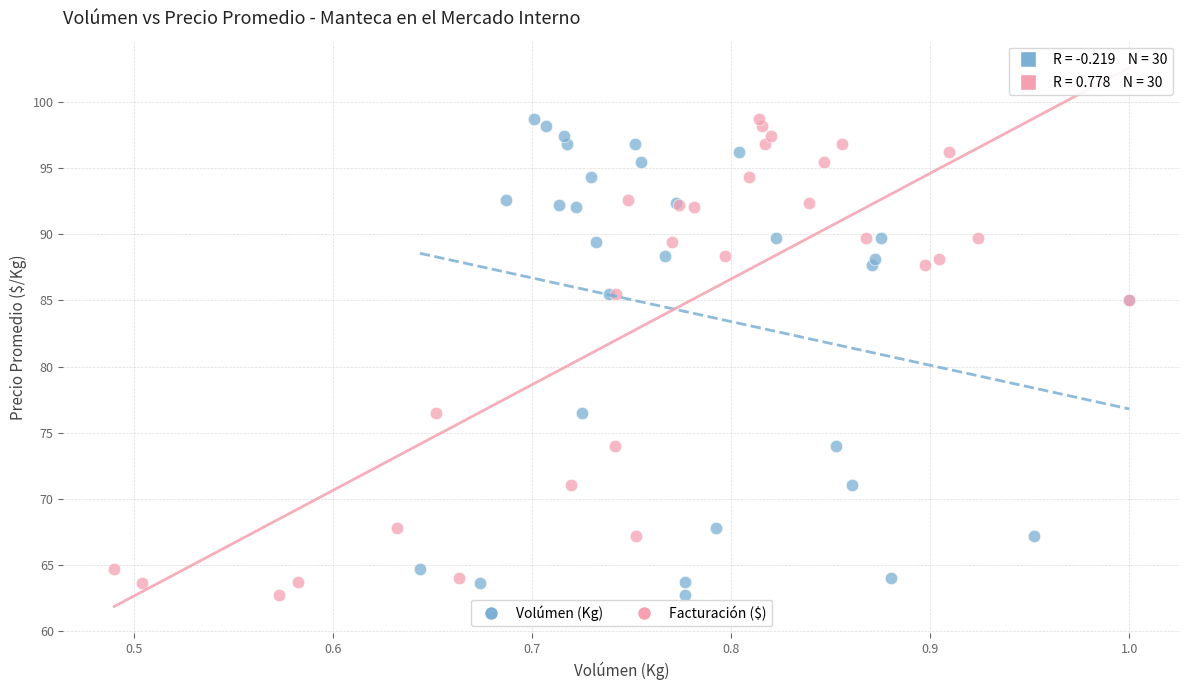

What are all the series names shown in the legend?

Volúmen (Kg), Facturación ($)